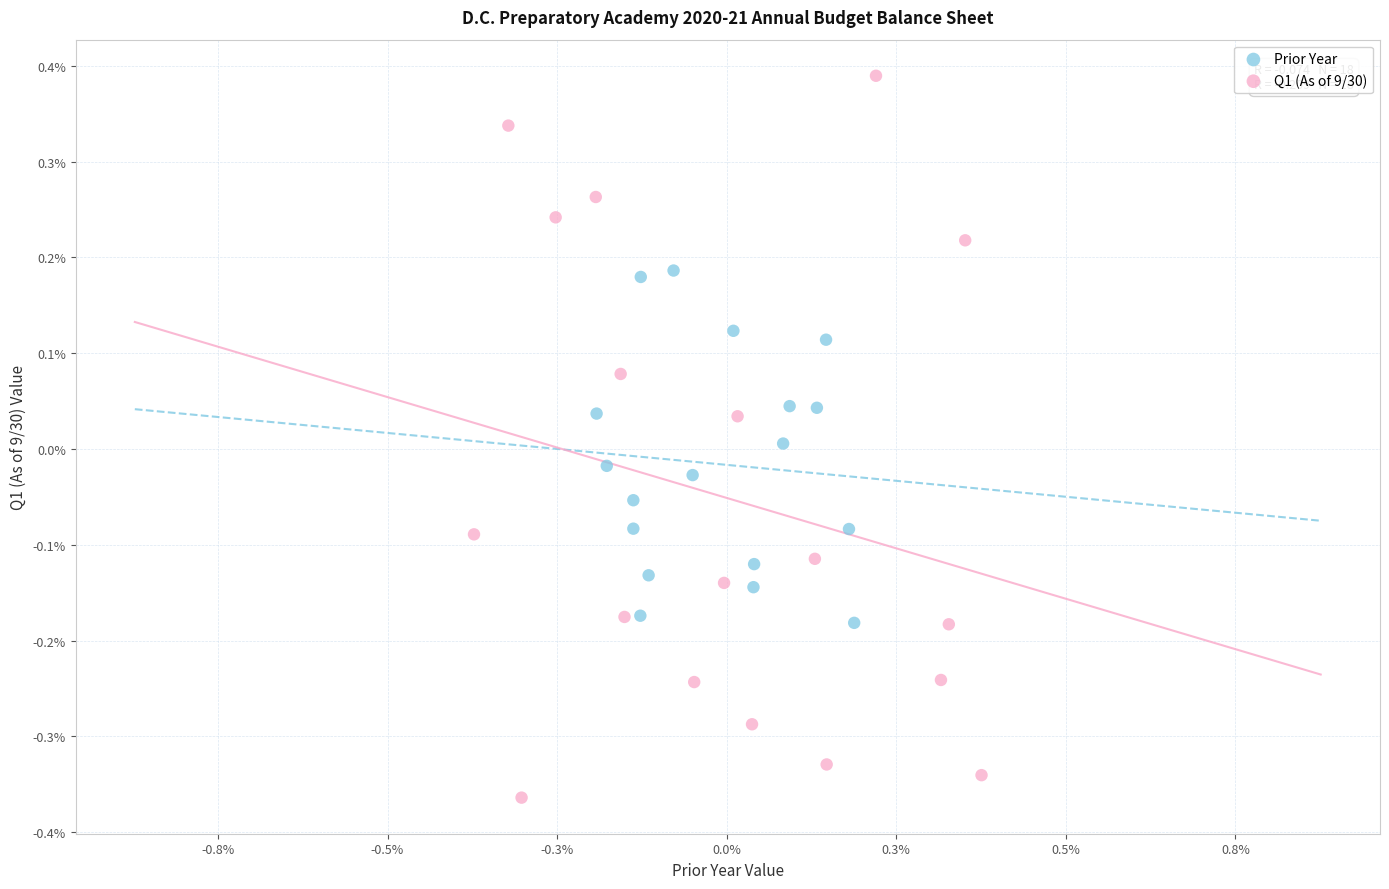

What are all the series names shown in the legend?

Prior Year, Q1 (As of 9/30)